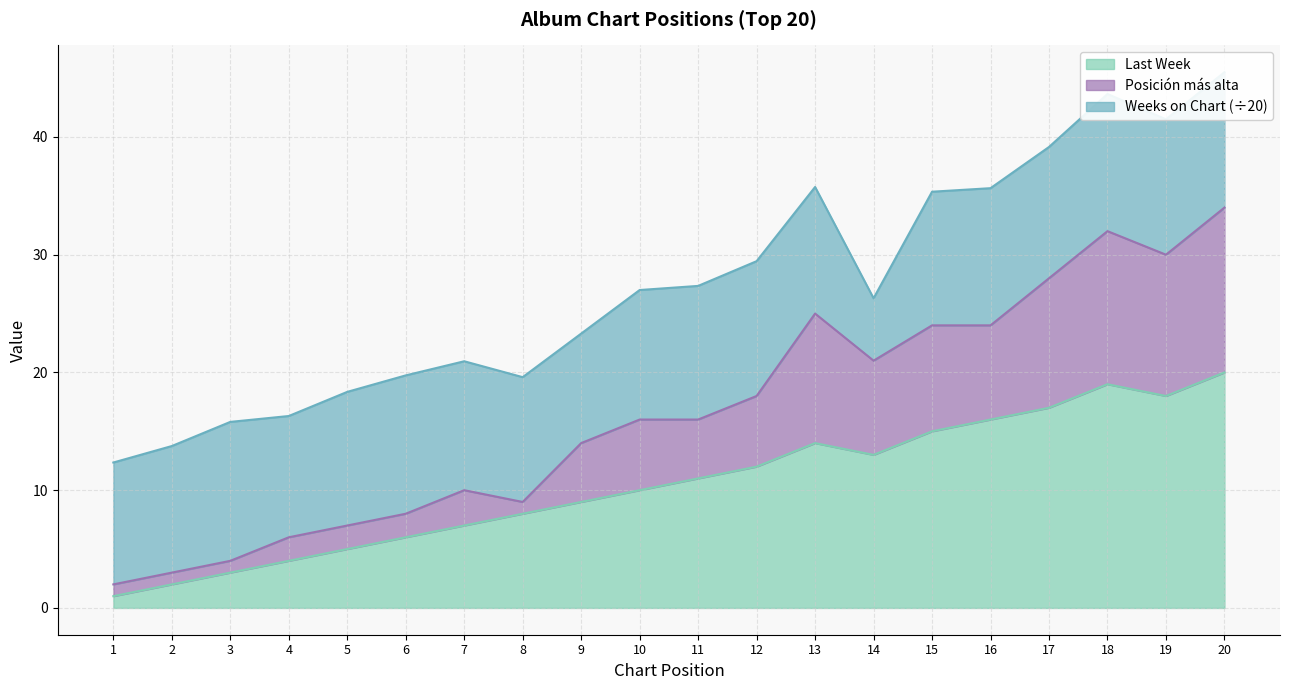

Is it true that Last Week equals 6 at 6?

True